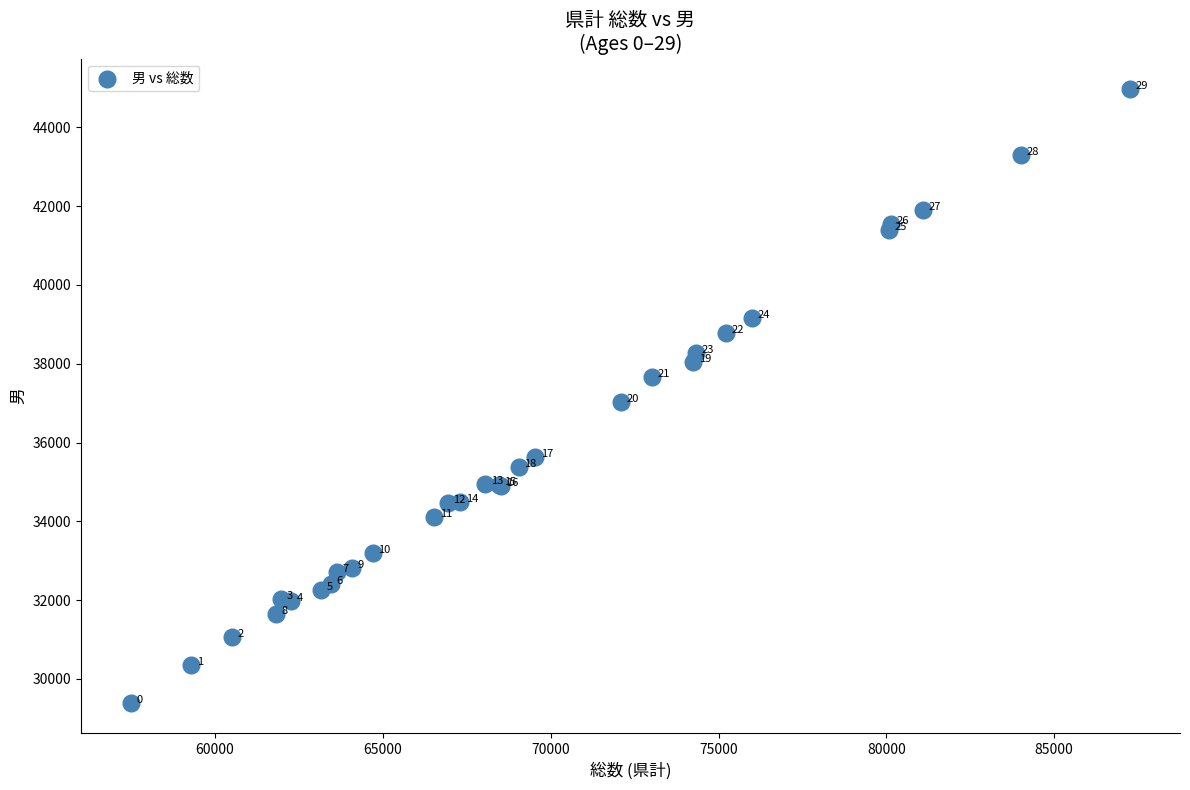

What Y value in the scatter plot is closest to 37181?

37017